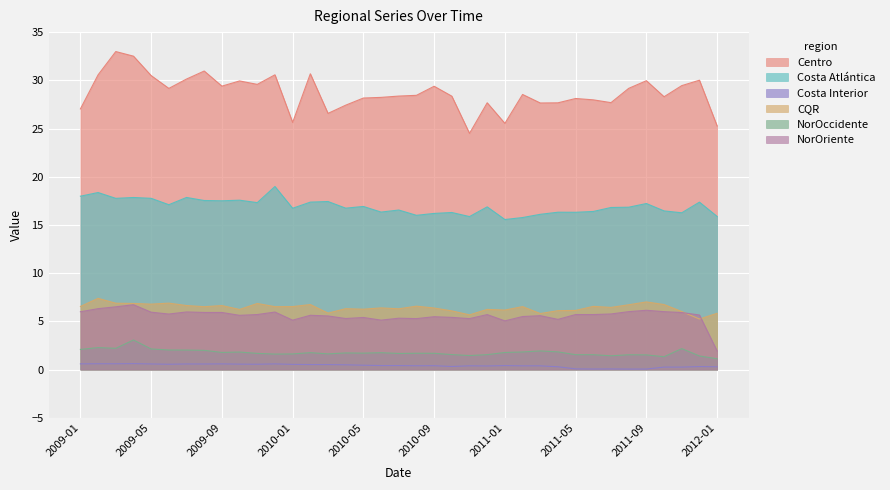

Which category has the highest value in the Costa Atlántica series?

2009-12